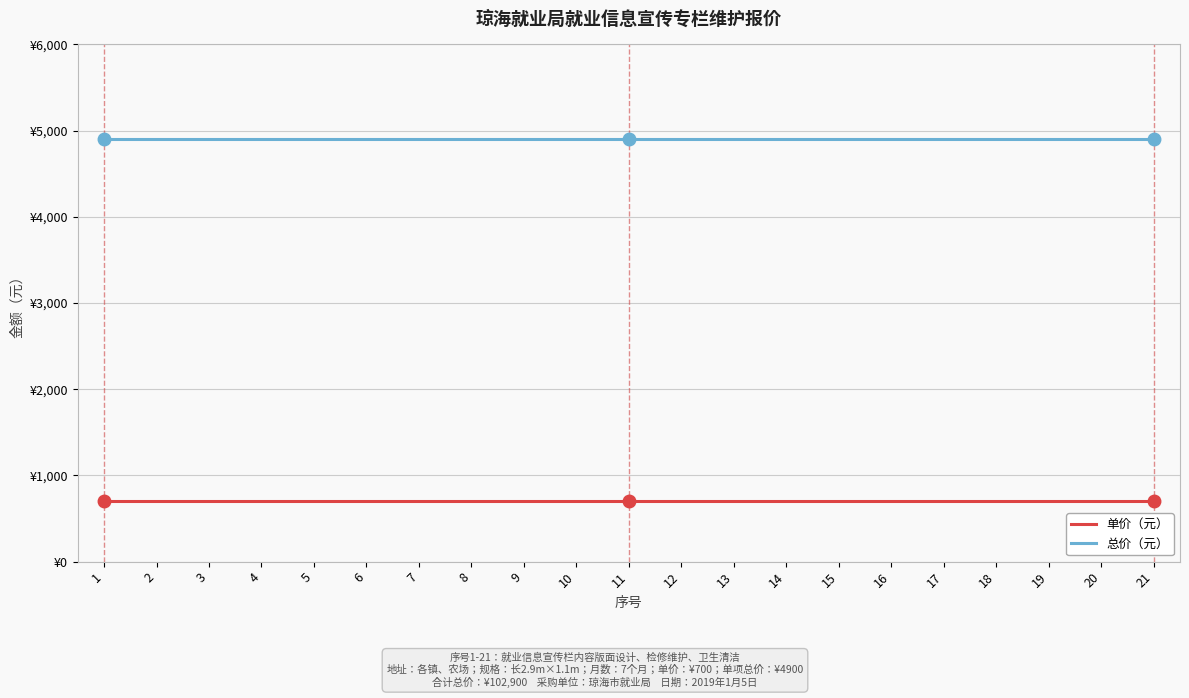

True or false: 总价（元） and 单价（元） intersect in this chart.

False